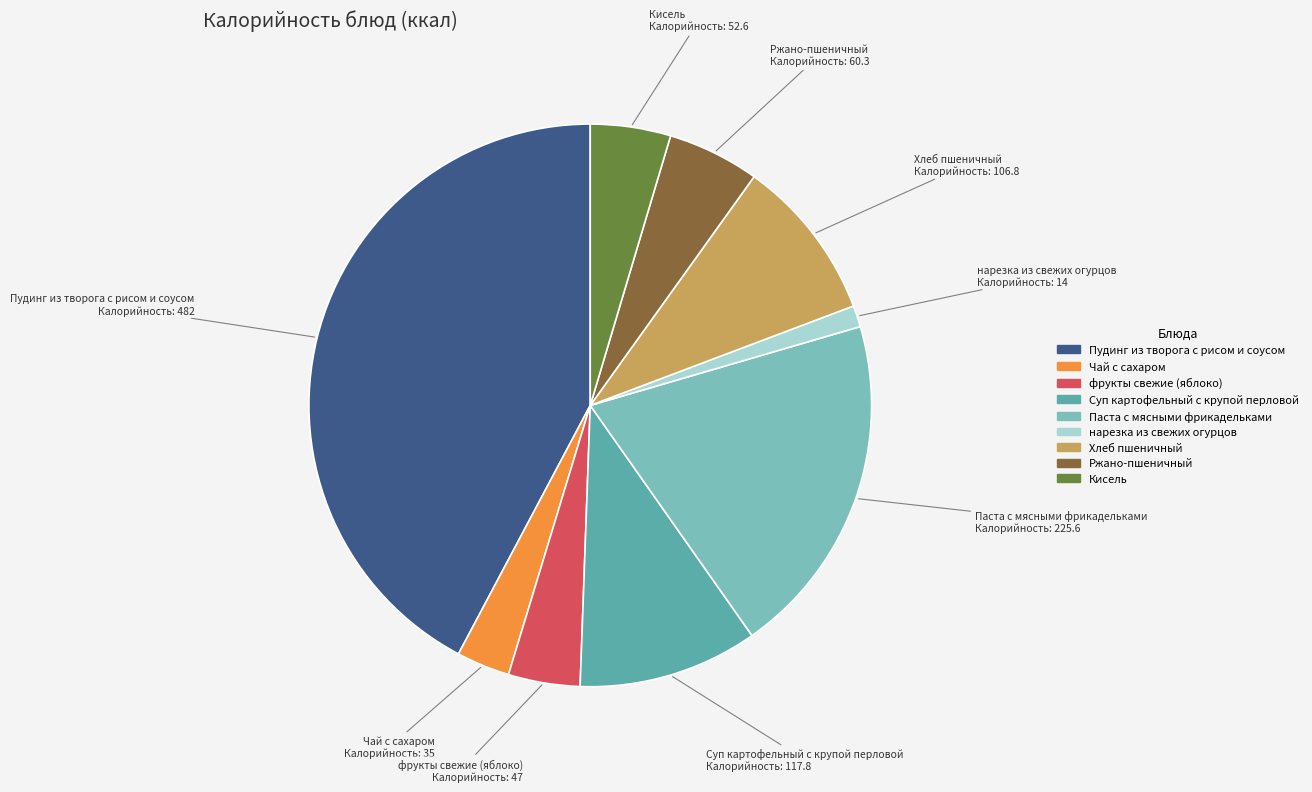

Is the sum of фрукты свежие (яблоко) and Суп картофельный с крупой перловой greater than half?

No